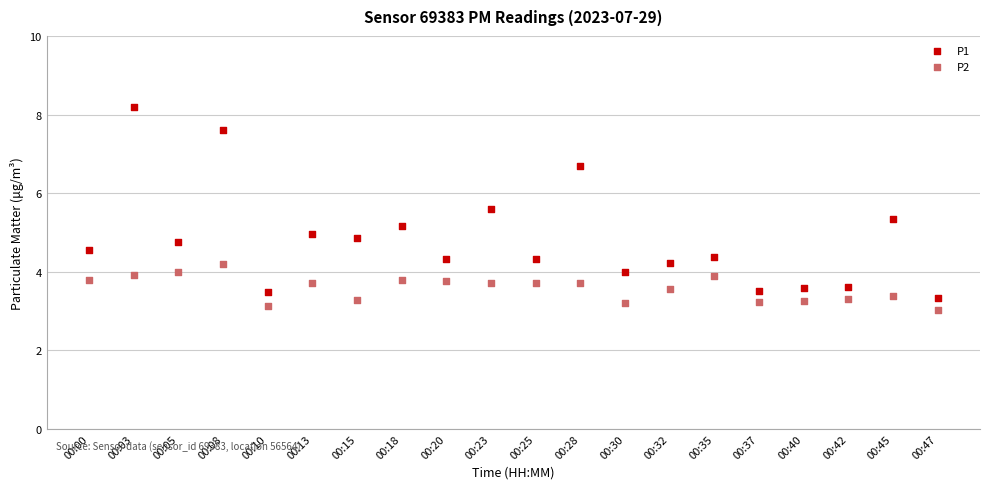

What are all the series names shown in the legend?

P1, P2